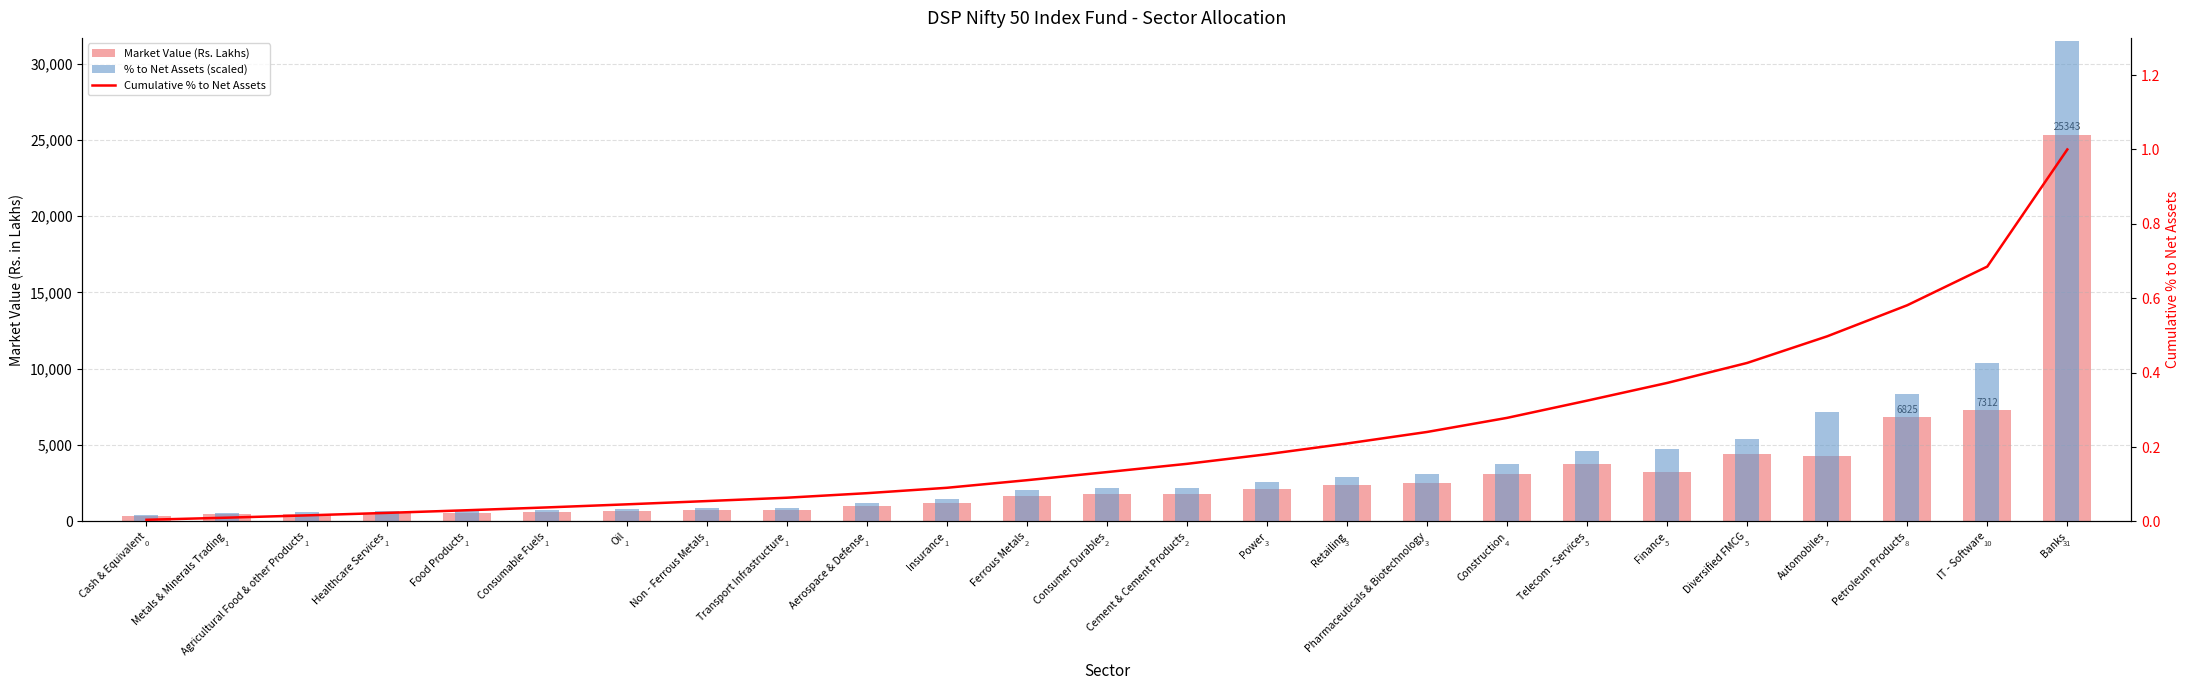

What is the difference between the highest and lowest values at Retailing?

2889.8